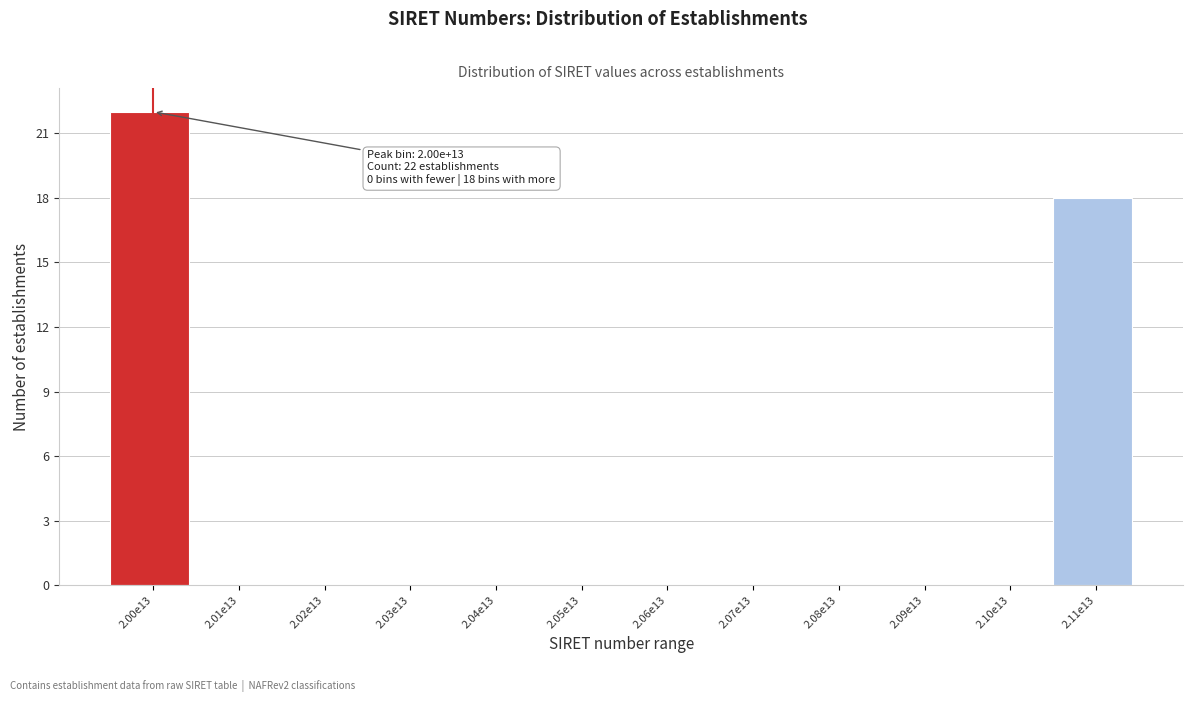

Reading left to right, what are all the values shown in this chart?

2.00e13=22	2.01e13=0	2.02e13=0	2.03e13=0	2.04e13=0	2.05e13=0	2.06e13=0	2.07e13=0	2.08e13=0	2.09e13=0	2.10e13=0	2.11e13=18